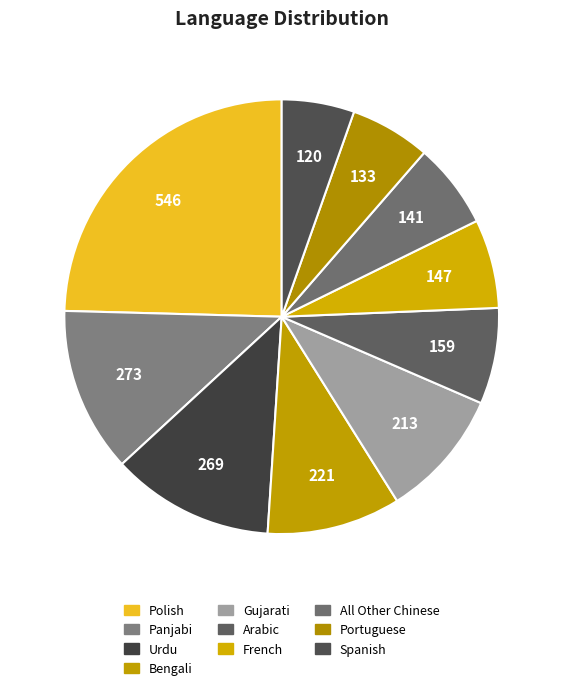

Is there a majority slice in this chart?

No